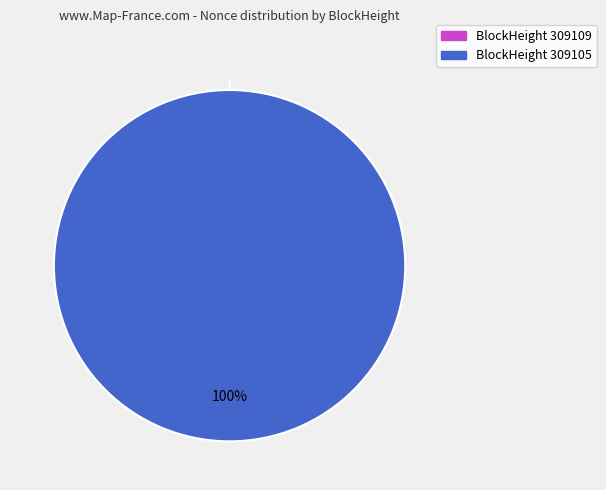

Does 309109 represent more than half of the total?

No